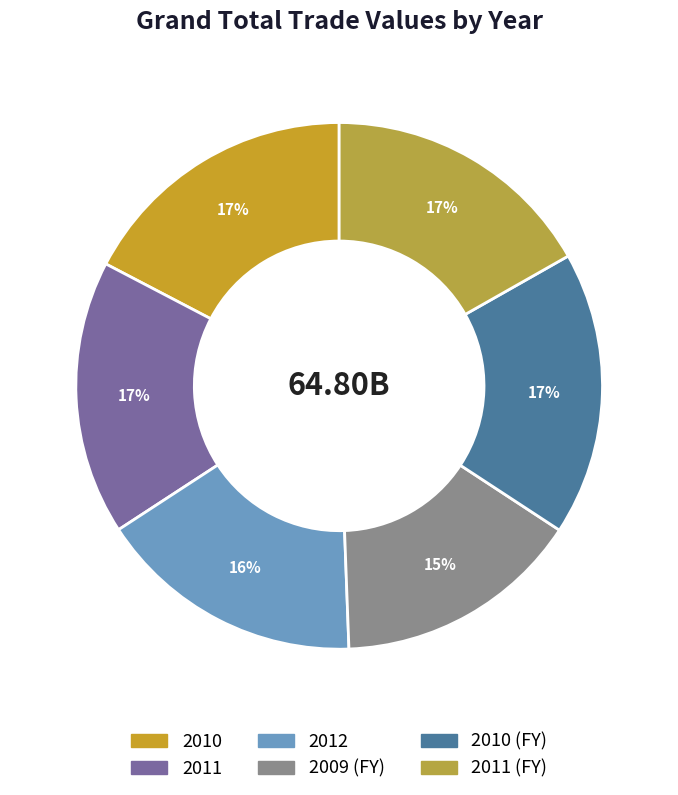

Rank the categories by value from highest to lowest.

2010 (FY), 2010, 2011, 2011 (FY), 2012, 2009 (FY)